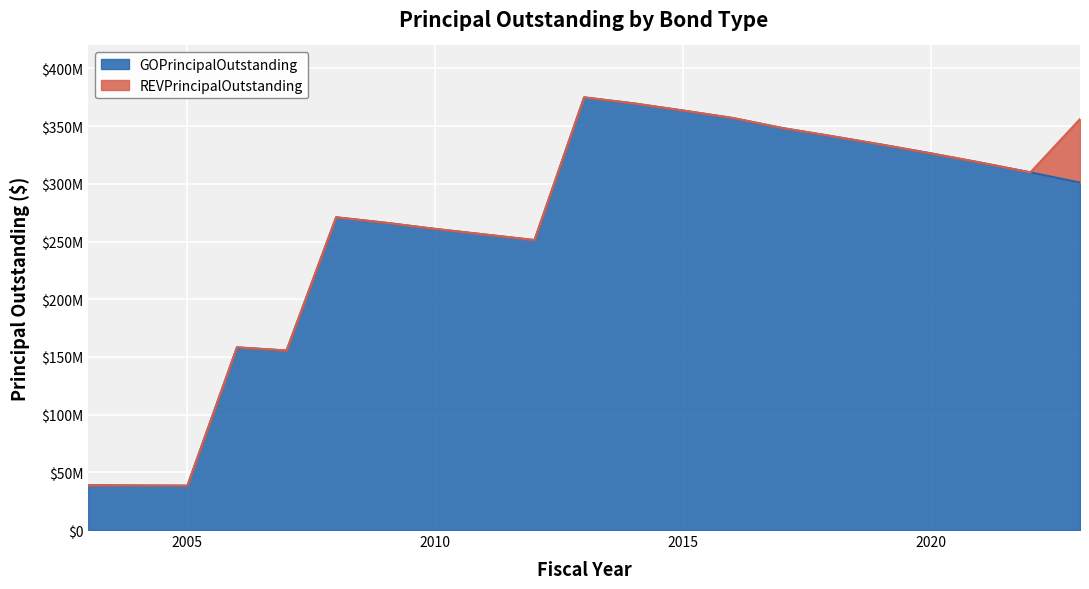

What is the value of the 3rd point from the left?

38415480.6